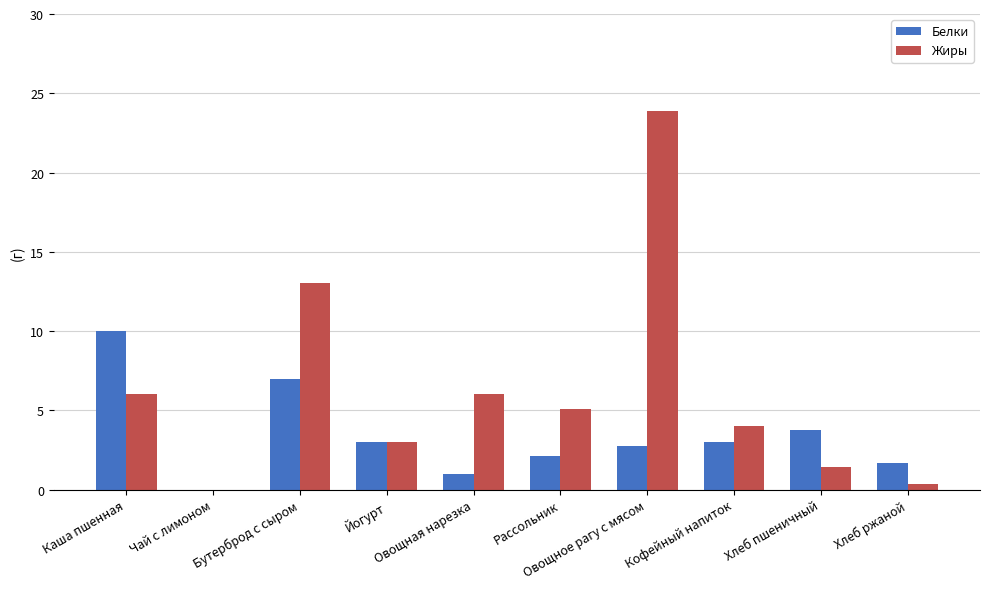

Which series has the largest total across all categories?

Жиры